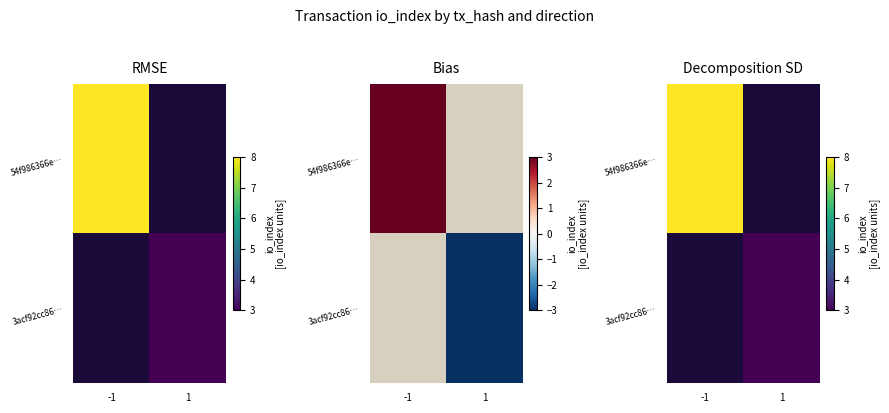

List the series in order of their peak value, highest first.

54f986366e…, 3acf92cc86…